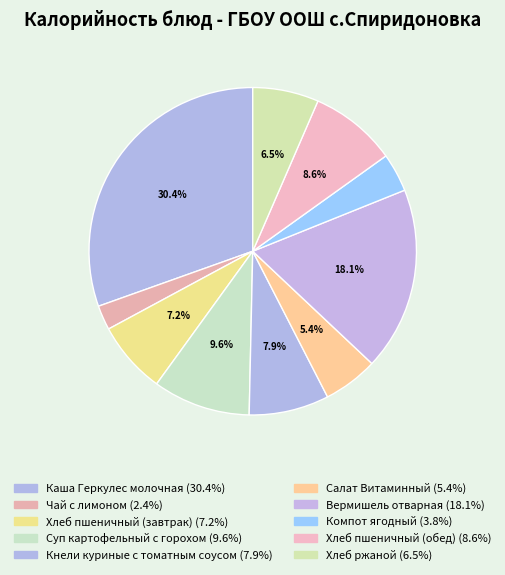

How many slices are in this pie chart?

10